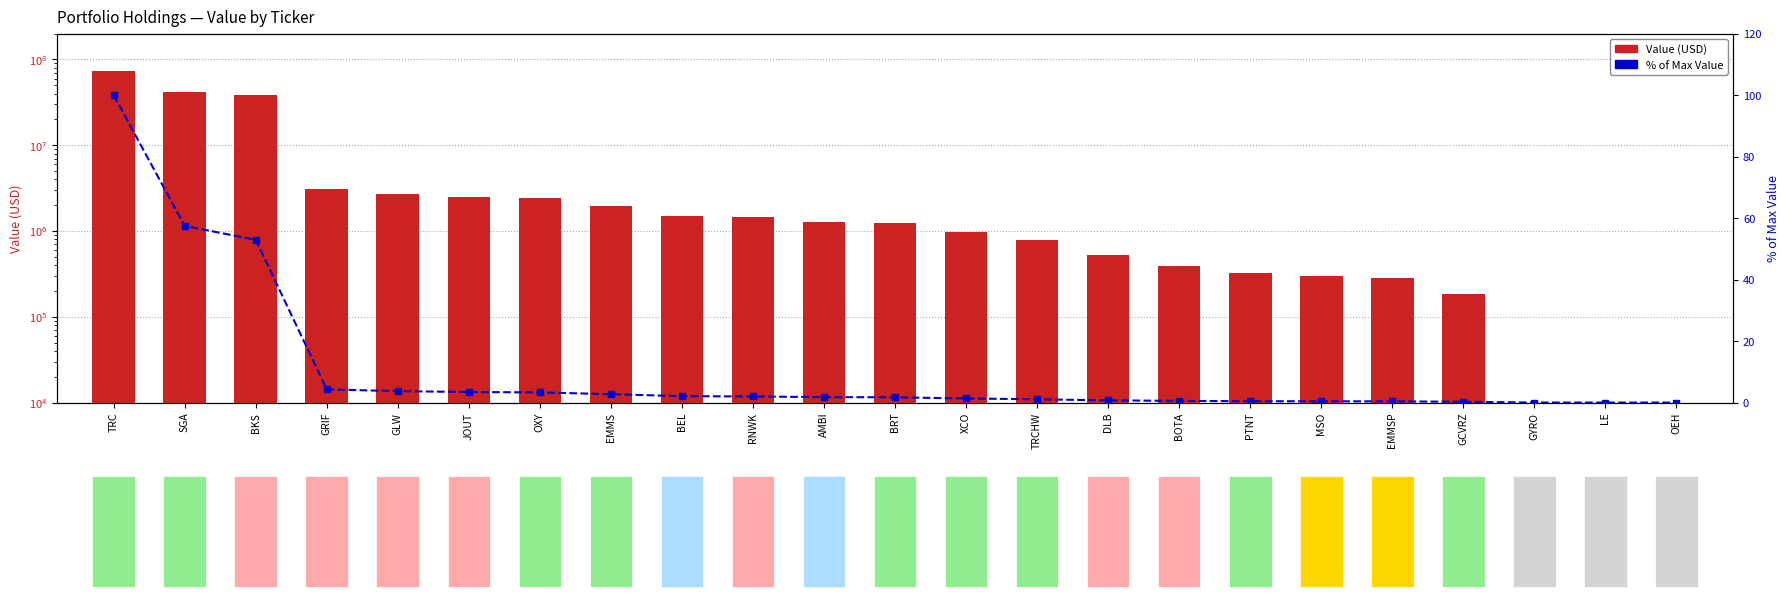

What is the label of the 2nd bar from the right?

LE